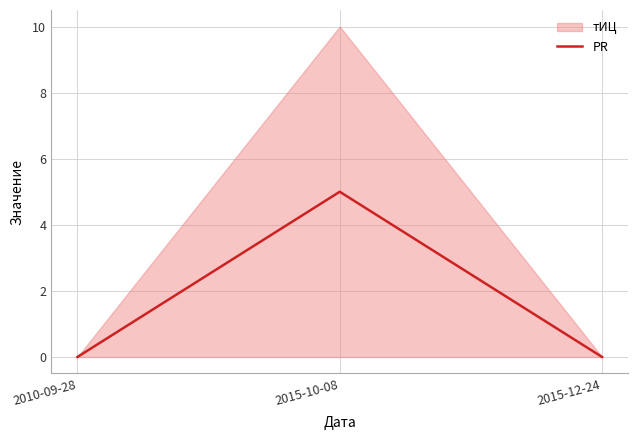

What is the highest value of the PR series?

5